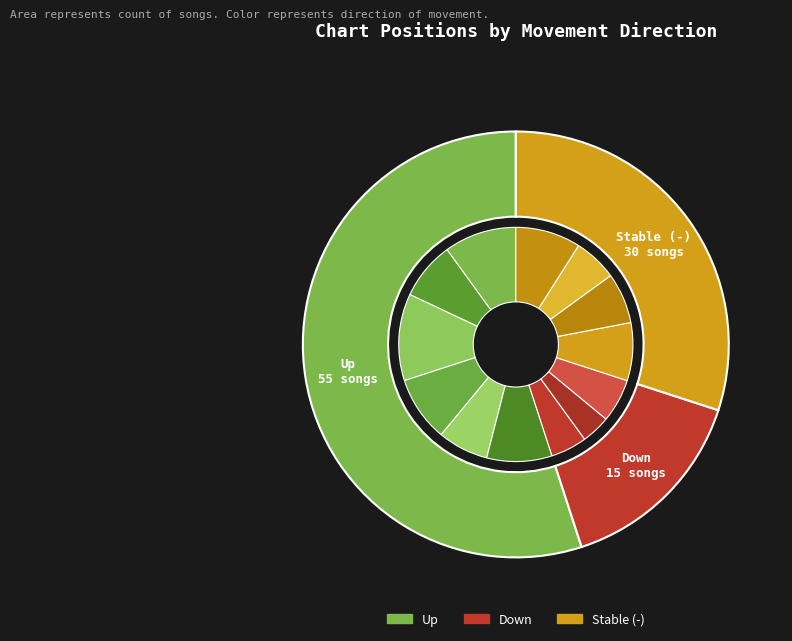

To the nearest percent, what portion does up represent?

55%